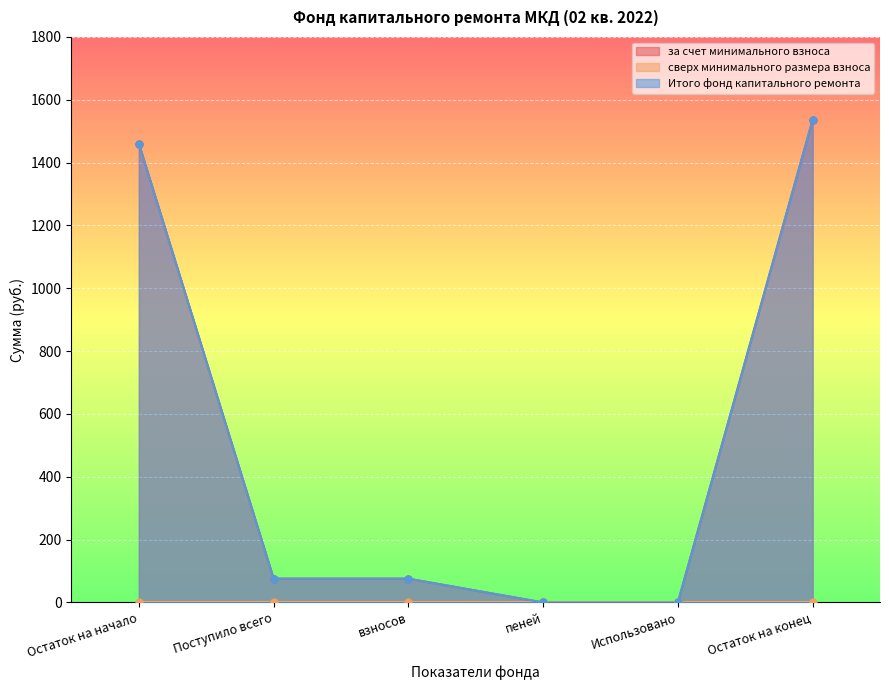

True or false: Итого фонд капитального ремонта and за счет минимального взноса intersect in this chart.

False